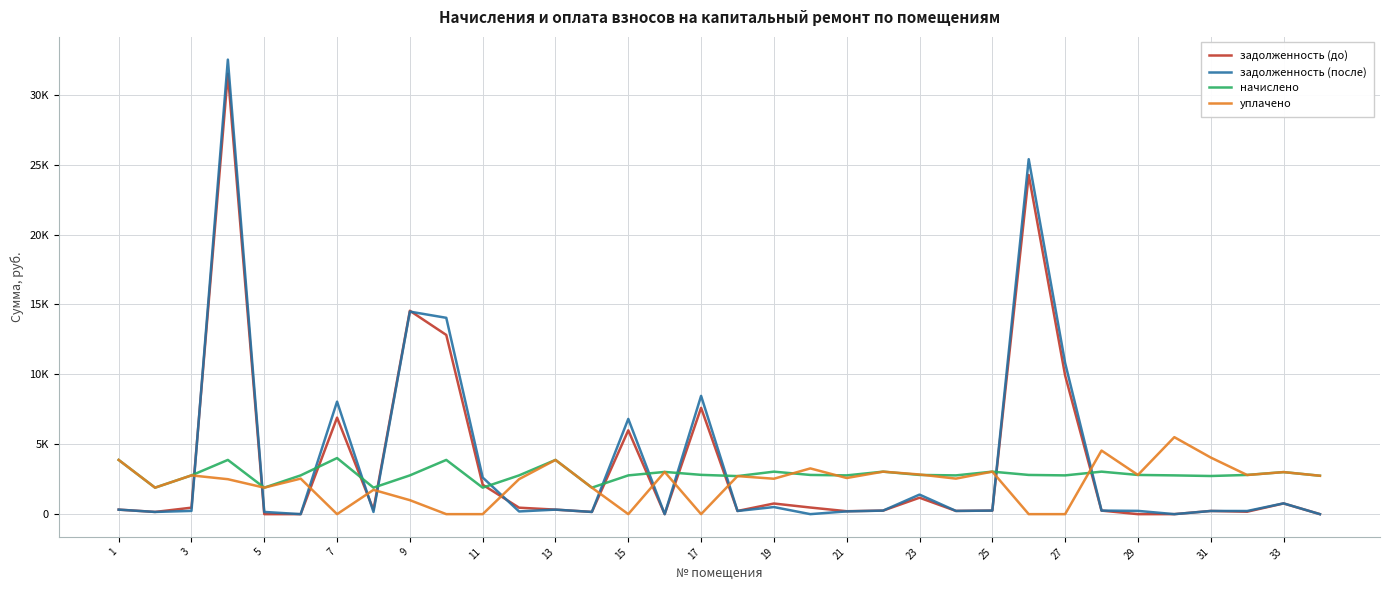

What is the average value of the задолженность (после) series?

3814.5